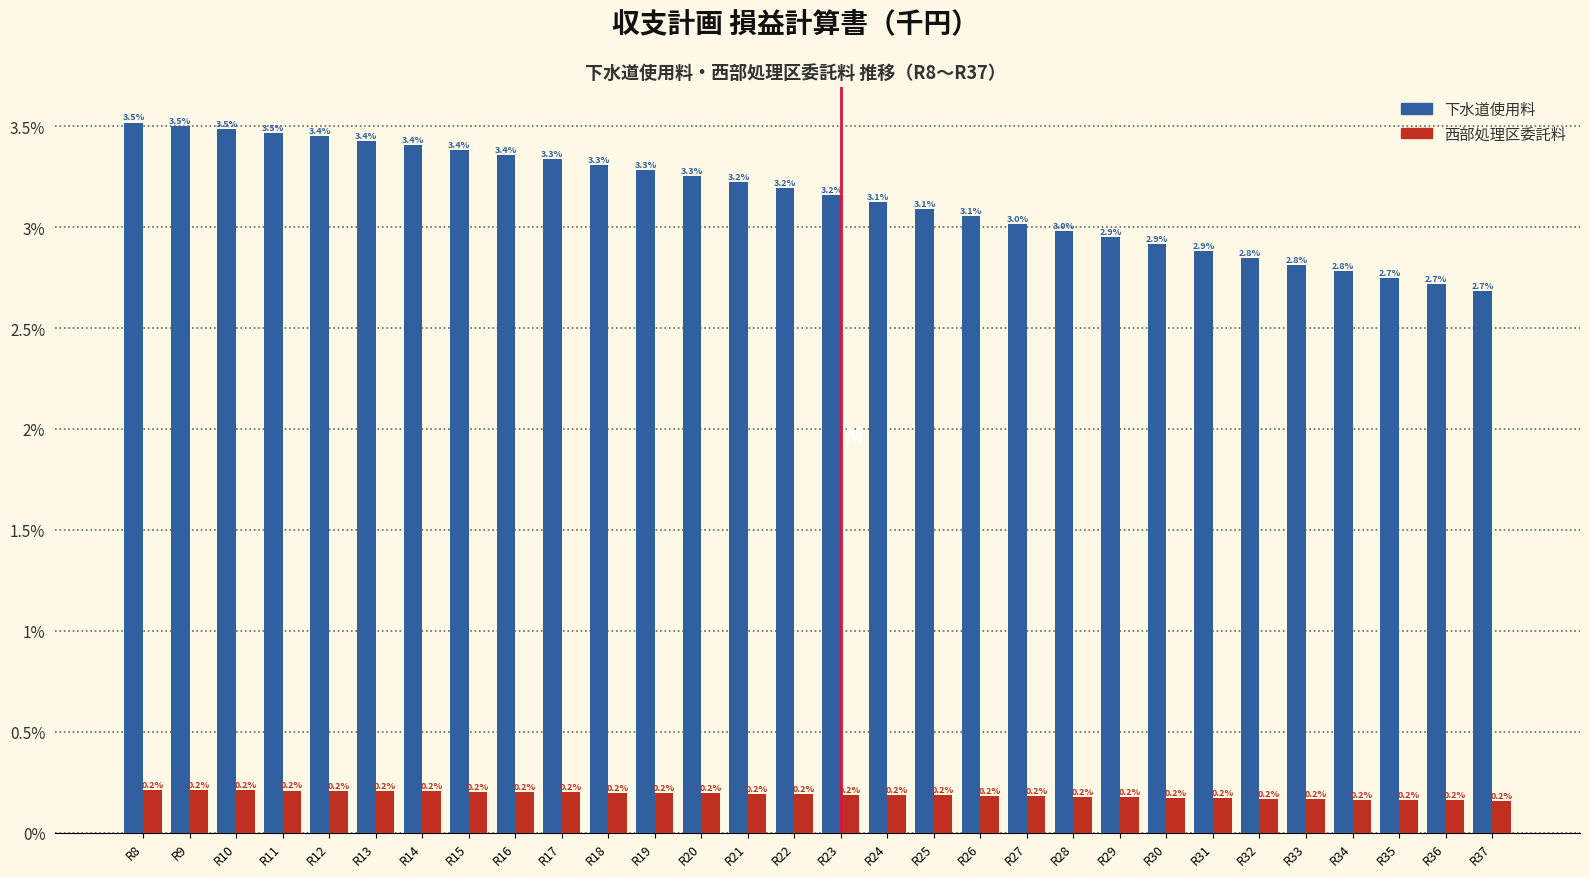

Reading right to left, what are all the values shown in this chart?

下水道使用料: R37=2.7	R36=2.7	R35=2.7	R34=2.8	R33=2.8	R32=2.8	R31=2.9	R30=2.9	R29=2.9	R28=3.0	R27=3.0	R26=3.1	R25=3.1	R24=3.1	R23=3.2	R22=3.2	R21=3.2	R20=3.3	R19=3.3	R18=3.3	R17=3.3	R16=3.4	R15=3.4	R14=3.4	R13=3.4	R12=3.4	R11=3.5	R10=3.5	R9=3.5	R8=3.5
西部処理区委託料: R37=0.2	R36=0.2	R35=0.2	R34=0.2	R33=0.2	R32=0.2	R31=0.2	R30=0.2	R29=0.2	R28=0.2	R27=0.2	R26=0.2	R25=0.2	R24=0.2	R23=0.2	R22=0.2	R21=0.2	R20=0.2	R19=0.2	R18=0.2	R17=0.2	R16=0.2	R15=0.2	R14=0.2	R13=0.2	R12=0.2	R11=0.2	R10=0.2	R9=0.2	R8=0.2